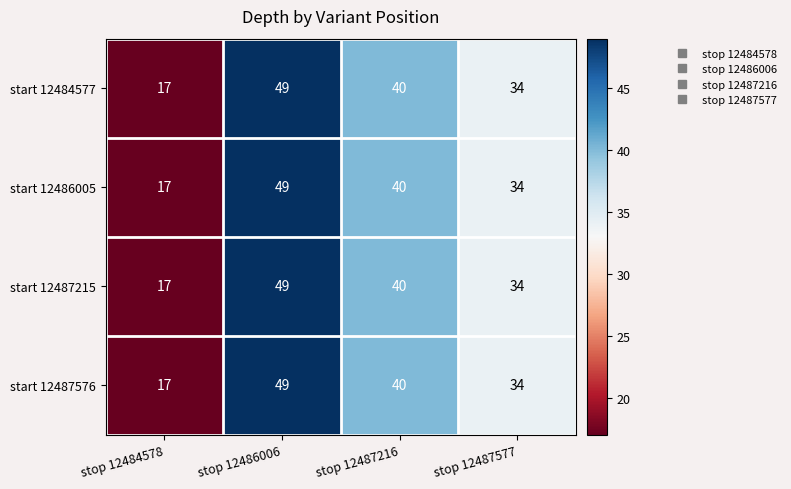

At which category does the chart reach its peak across all series?

stop 12486006